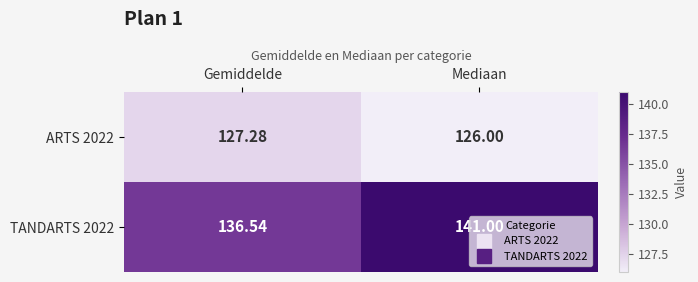

Which category has the highest value in the TANDARTS 2022 series?

Mediaan